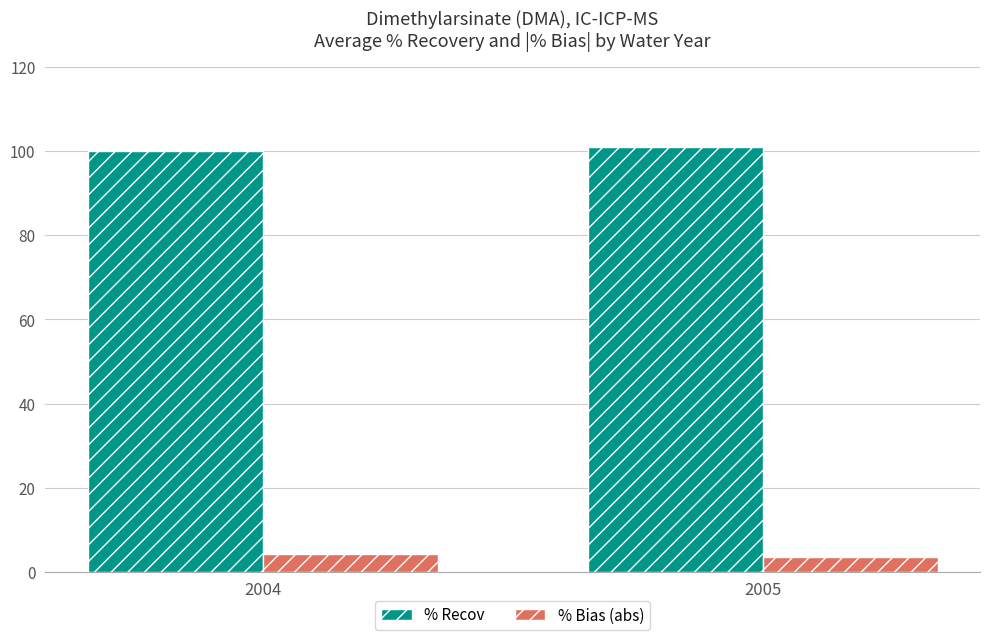

What are all the series names shown in the legend?

% Recov, % Bias (abs)